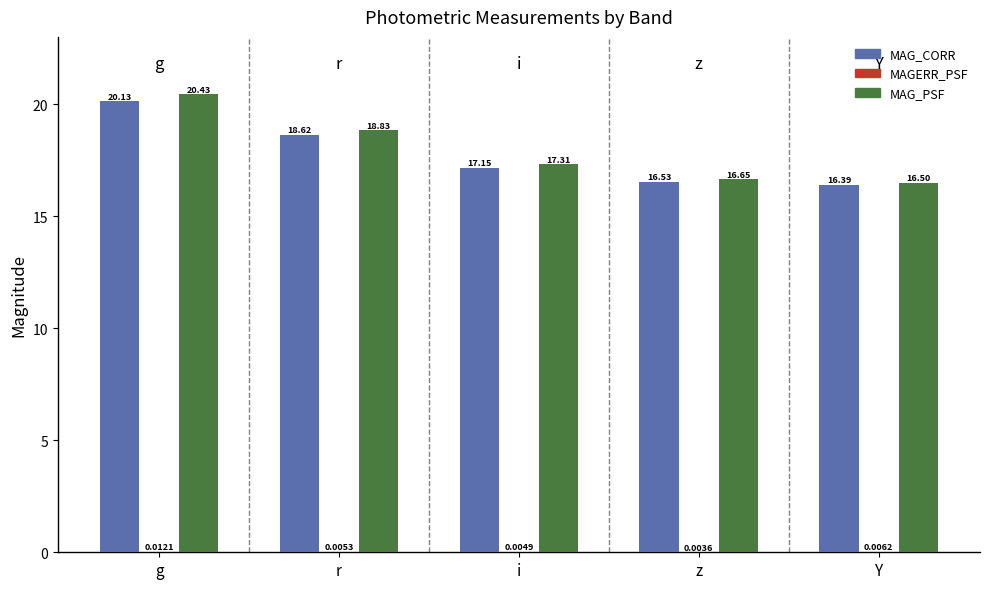

Are the bars horizontal?

No